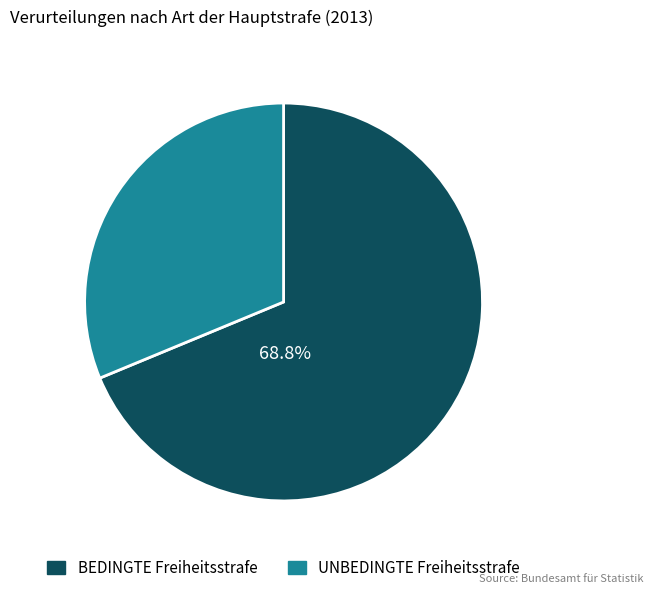

Does any single category account for the majority?

Yes